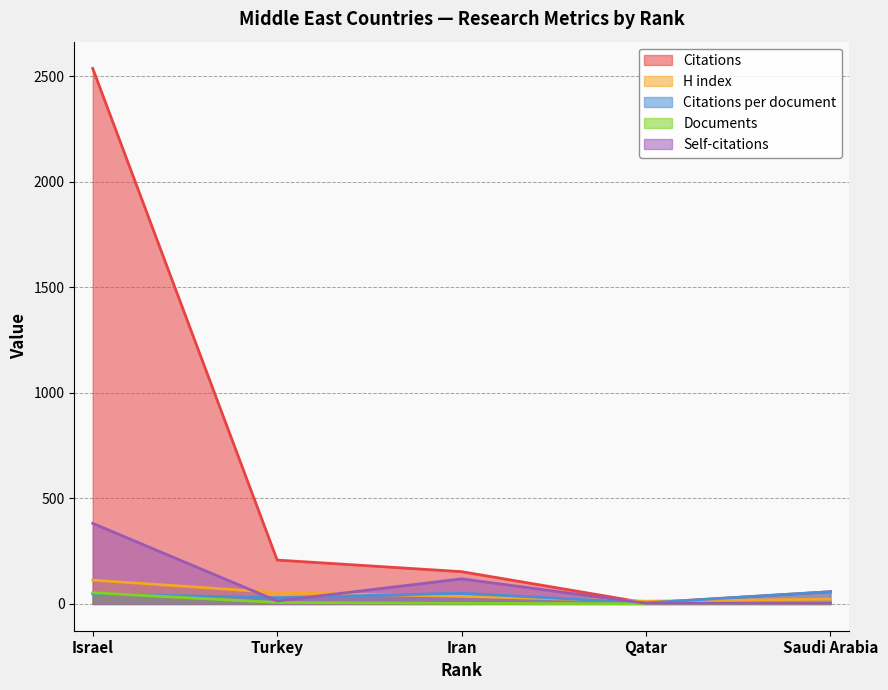

What is the difference between the H index values at Iran and Saudi Arabia?

13.0